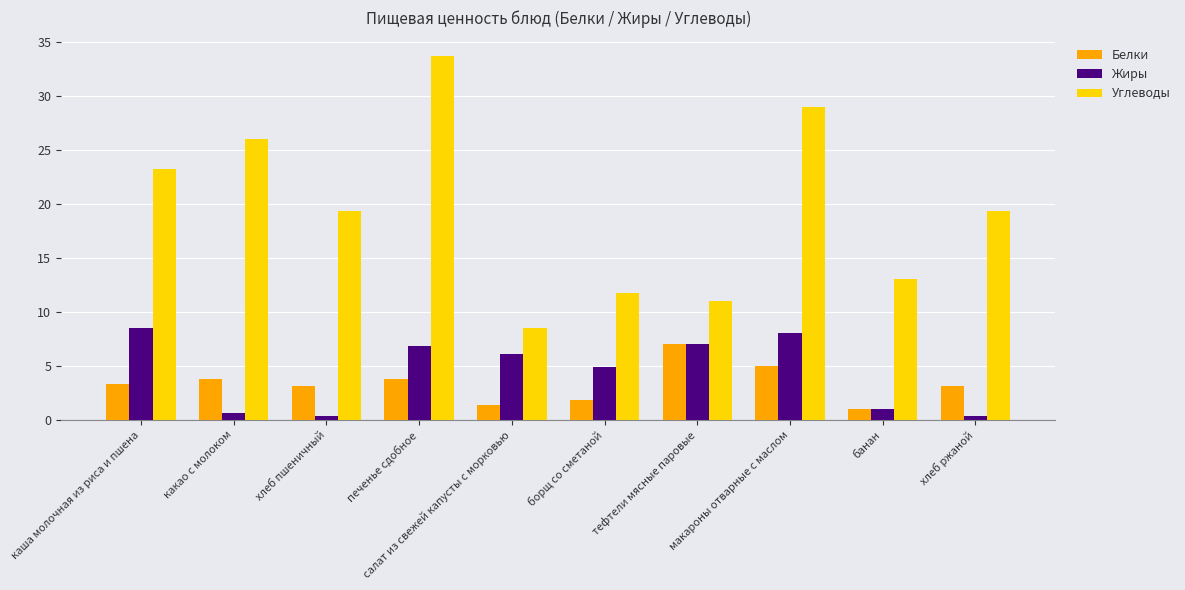

The value of Белки at банан is 1.0. True or false?

True